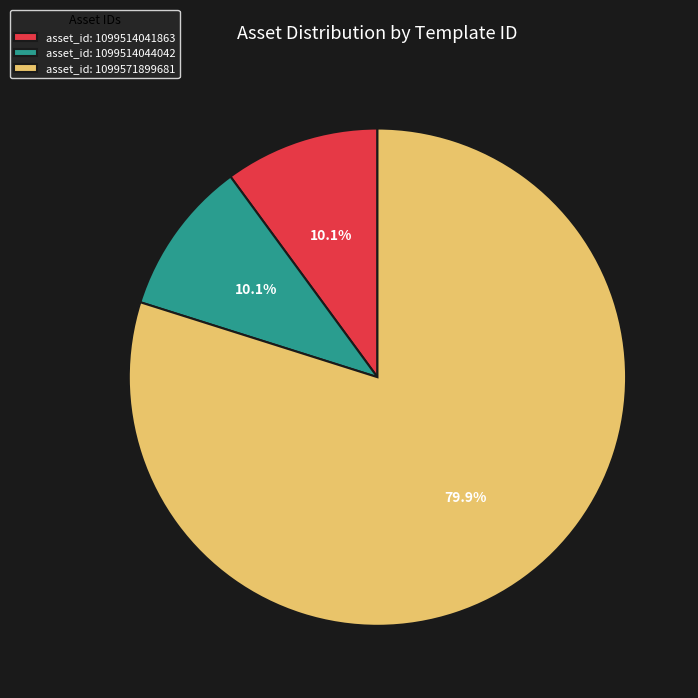

Do asset_id: 1099514041863 and asset_id: 1099571899681 together represent more than half of the pie?

Yes